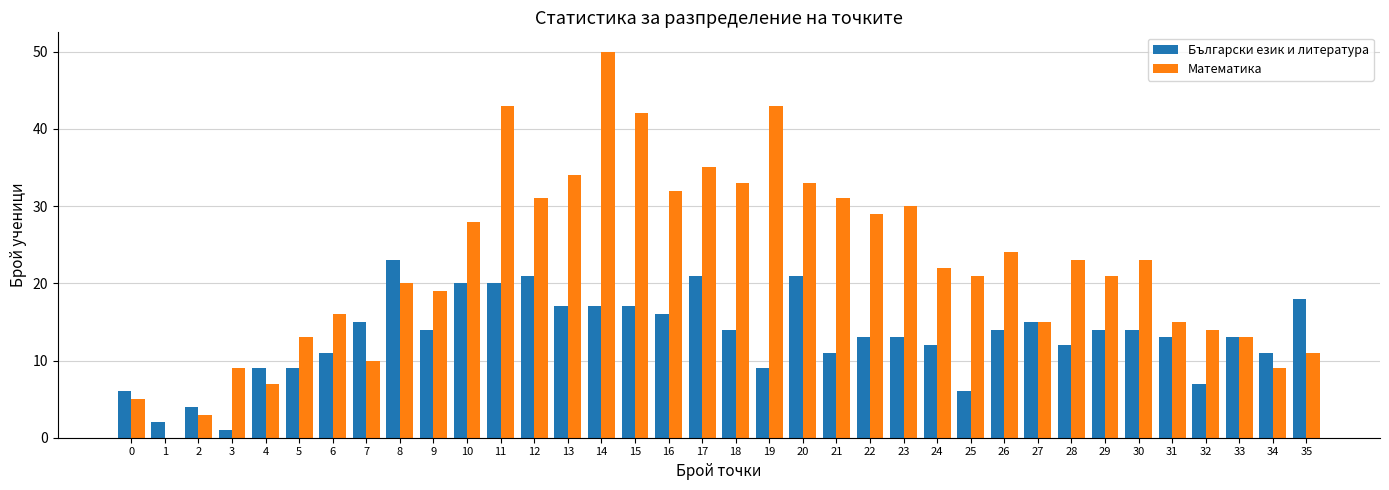

At which category is the sum across all series the highest?

14